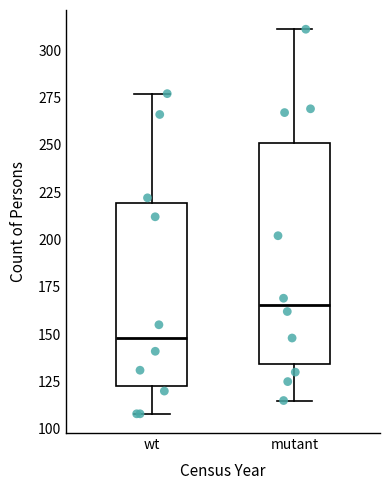

Reading left to right, transcribe this box plot: for each box, give where its median line is, the range the box spans, and where its two whiskers end, as read against the y-axis. The values are not printed on the chart, so give them approximately, as read against the axis.

wt: median 150, box 125 to 220, whiskers 110 to 275
mutant: median 165, box 135 to 250, whiskers 115 to 310